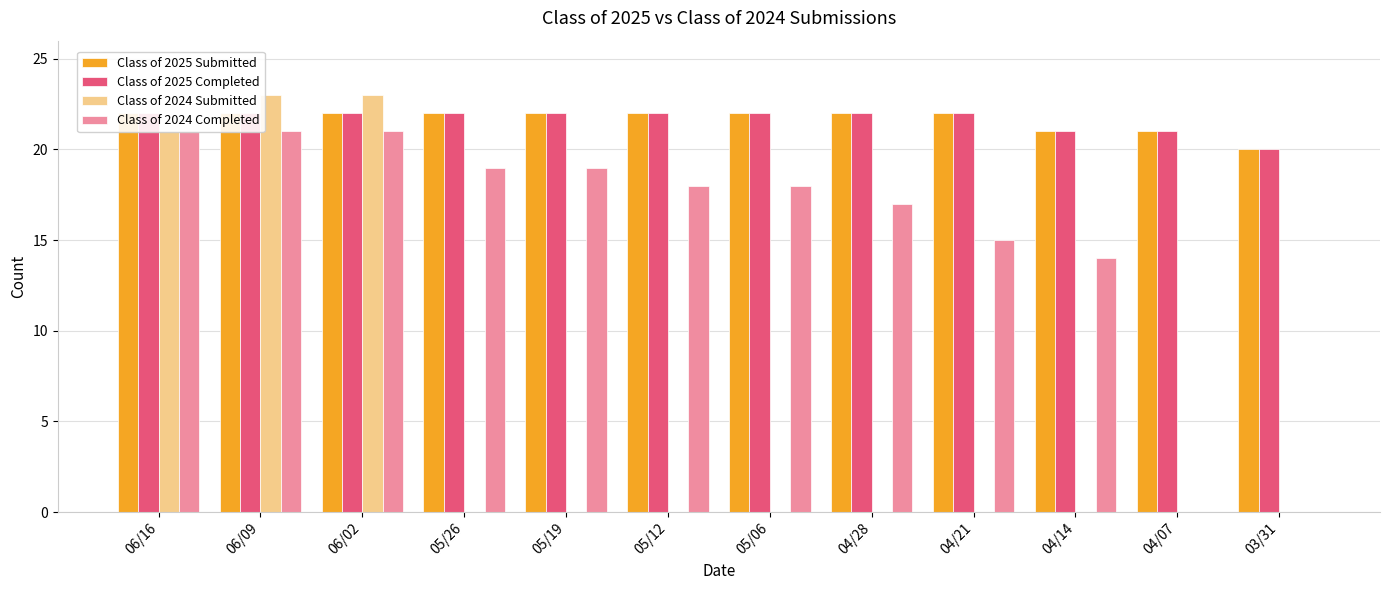

How many Class of 2025 Submitted values are between 22 and 23?

9